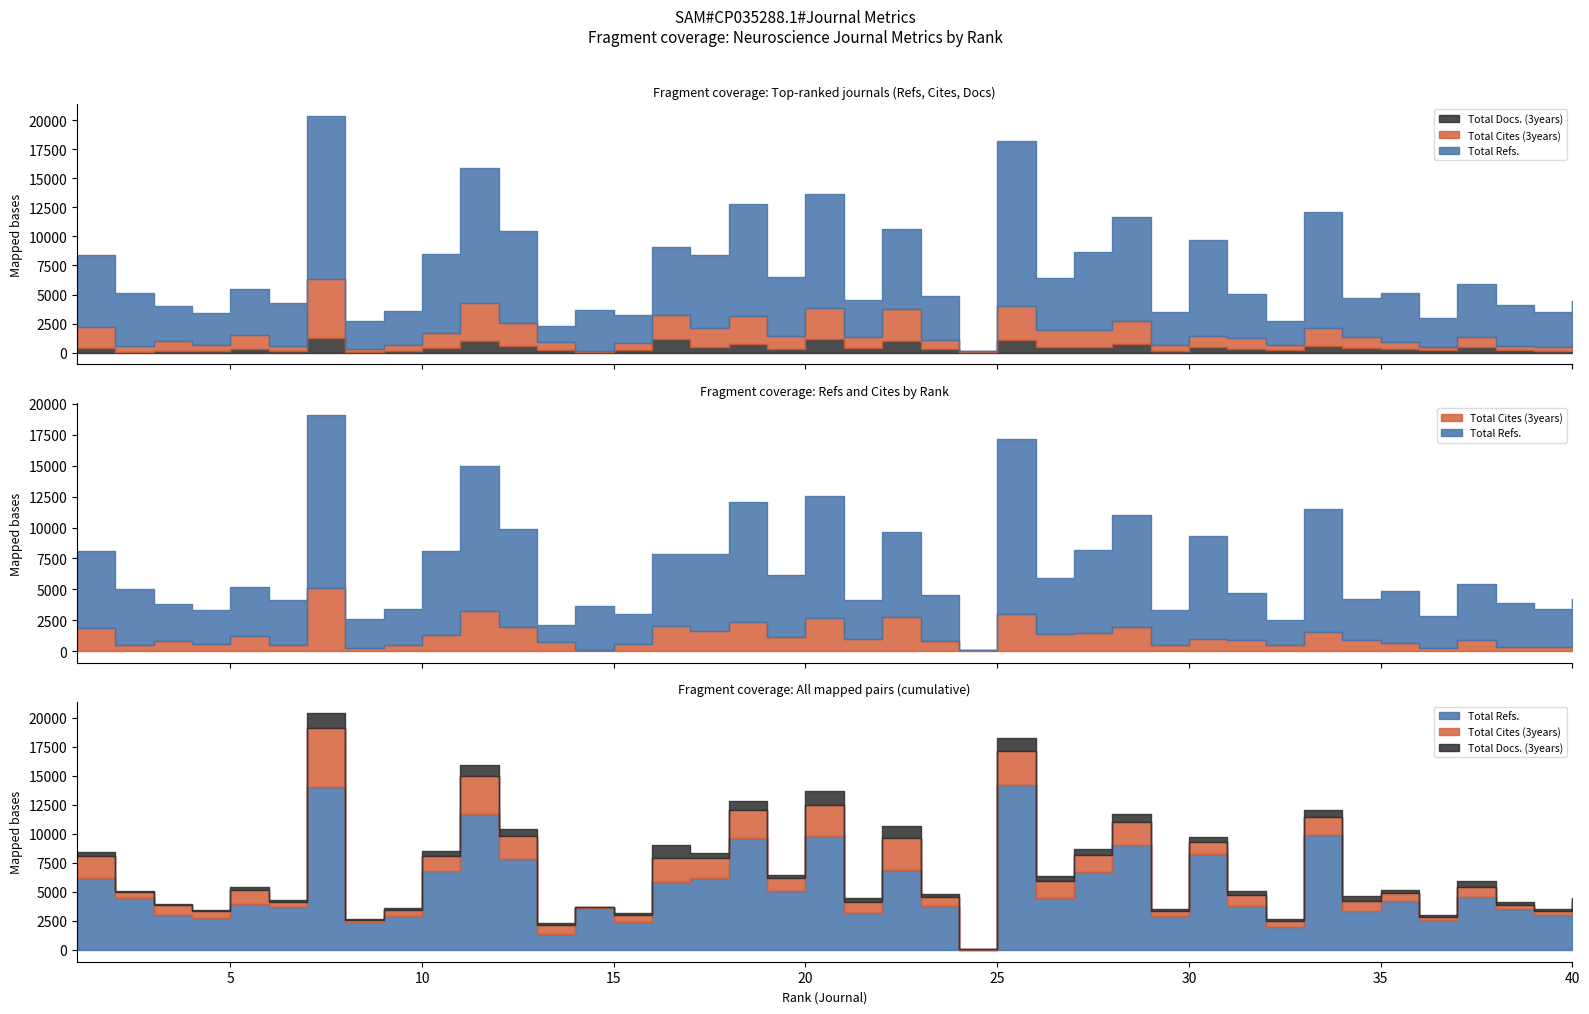

What are all the series names shown in the legend?

Total Refs., Total Cites (3years), Total Docs. (3years)